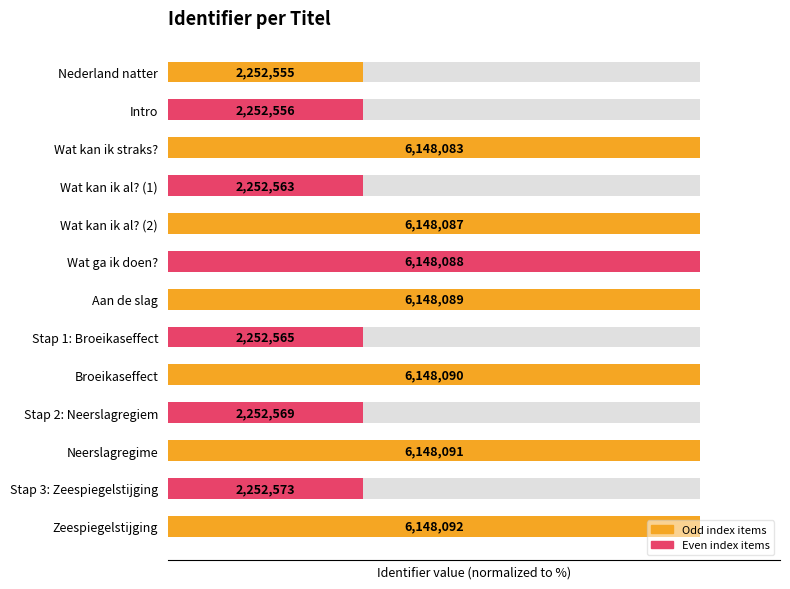

What is the difference between the values at Broeikaseffect and Stap 2: Neerslagregiem?

63.4